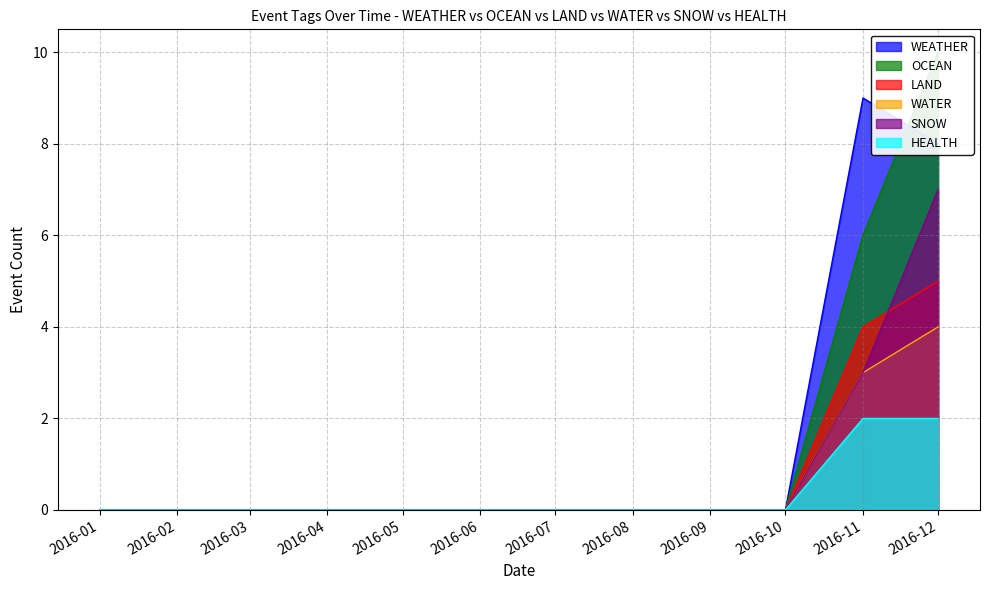

What are all the series names shown in the legend?

WEATHER, OCEAN, LAND, WATER, SNOW, HEALTH